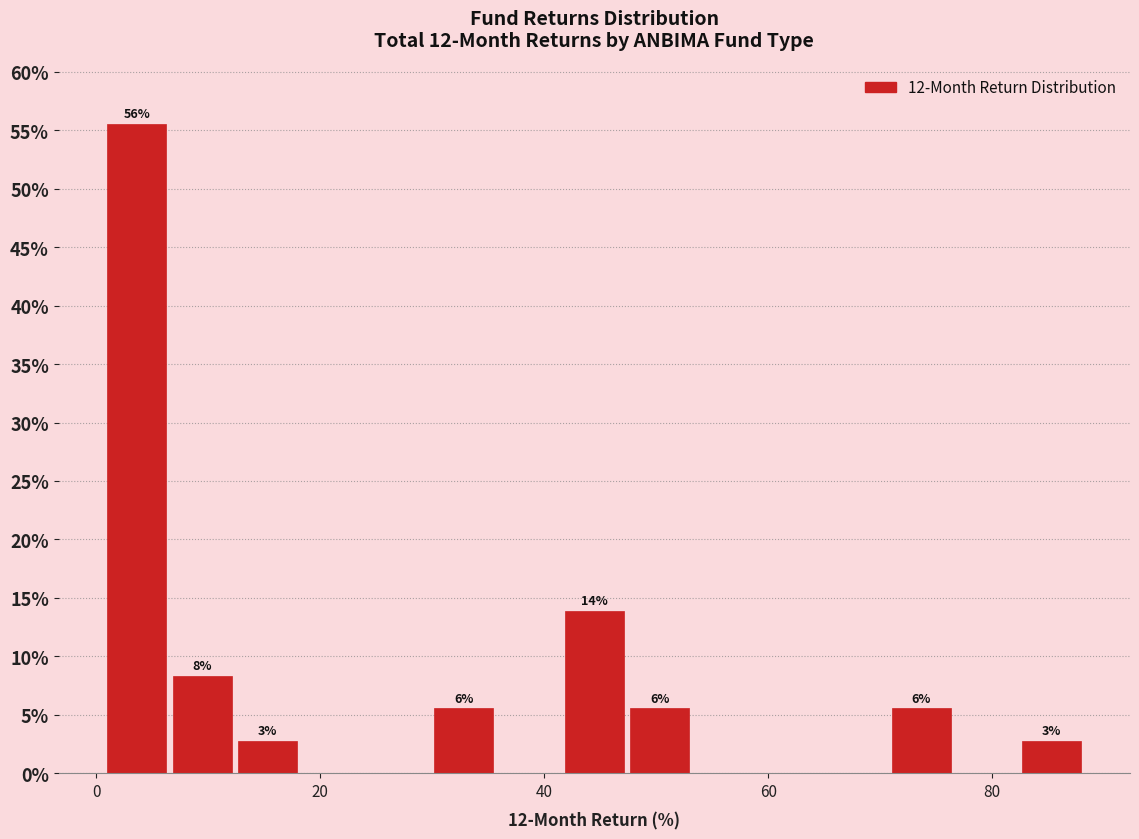

Read against the x-axis, roughly where is the centre of the tallest bar?

4